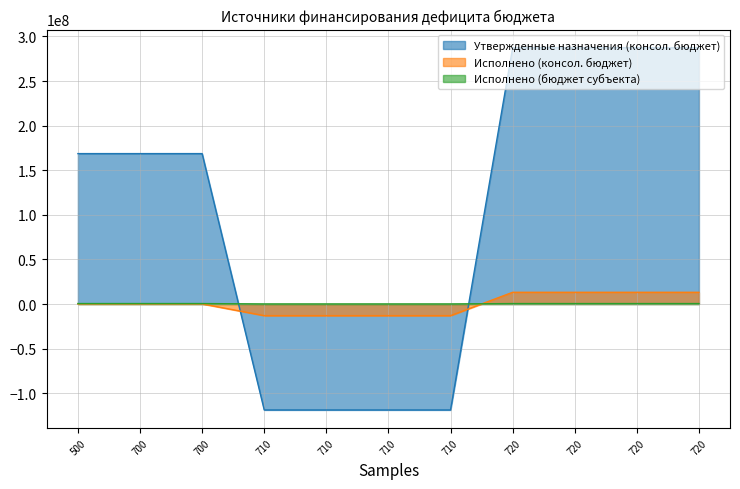

How many Утвержденные назначения (консол. бюджет) values are between -118788600 and 287413800?

11